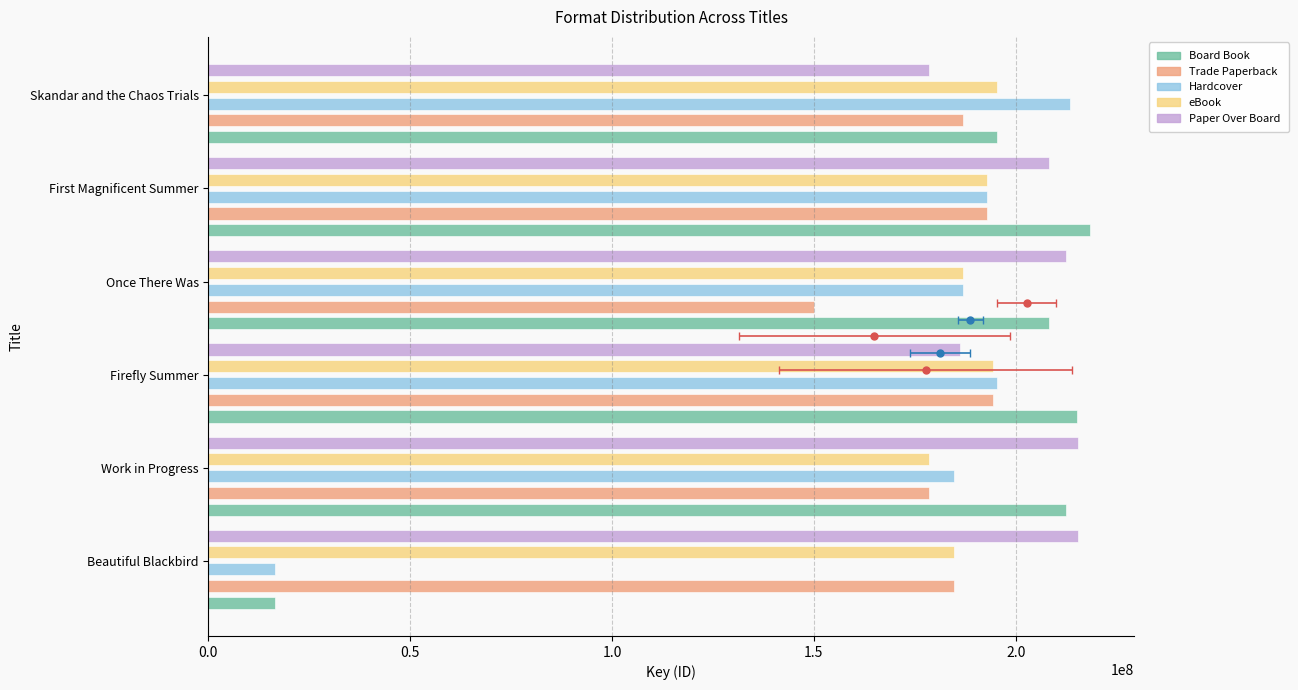

What are all the series names shown in the legend?

Board Book, Trade Paperback, Hardcover, eBook, Paper Over Board